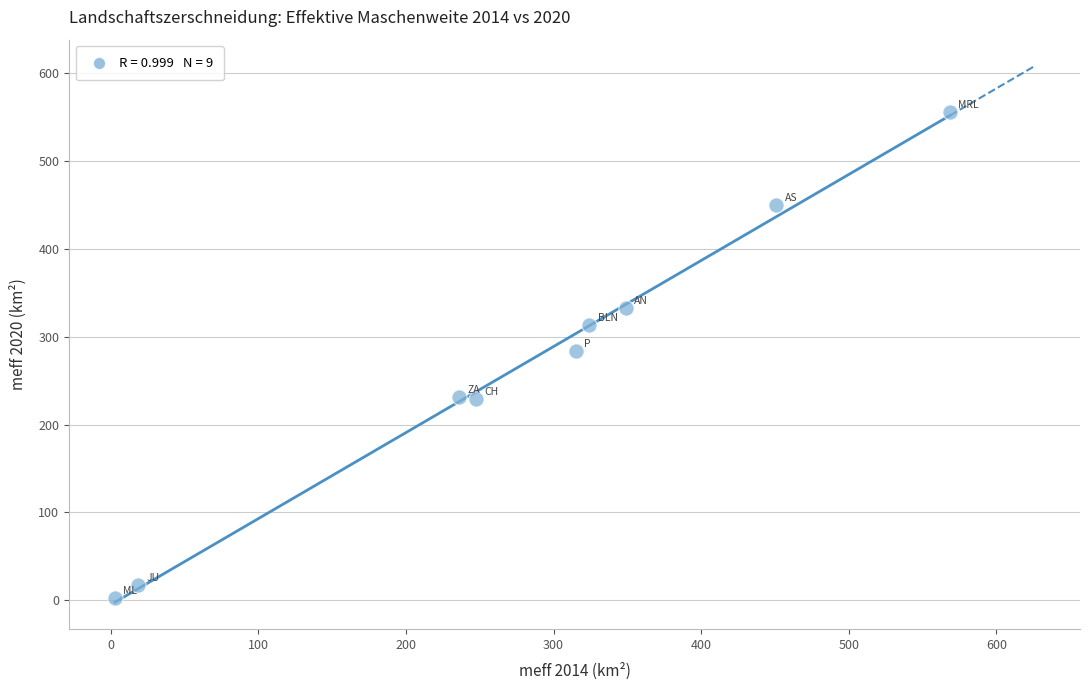

What is the average Y value?

268.3